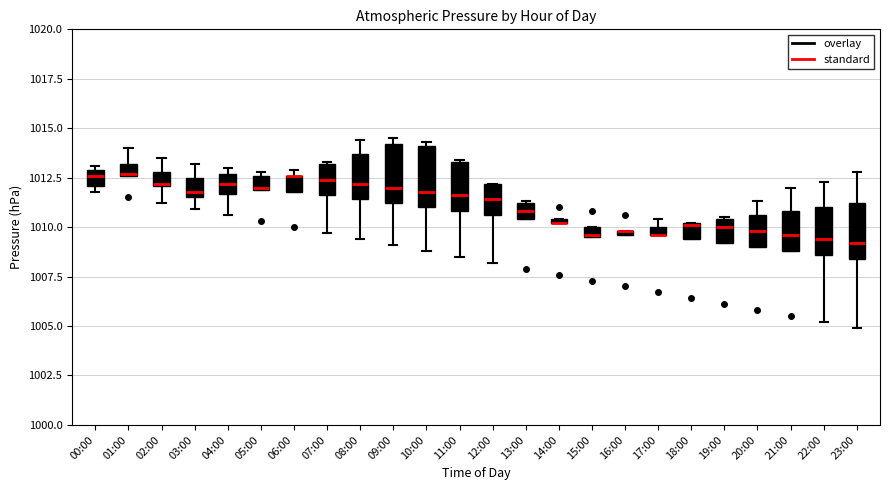

Where is the upper edge of the box for 00:00 on the y-axis? The values are not printed on the chart, so give them approximately, as read against the axis.

1013.0